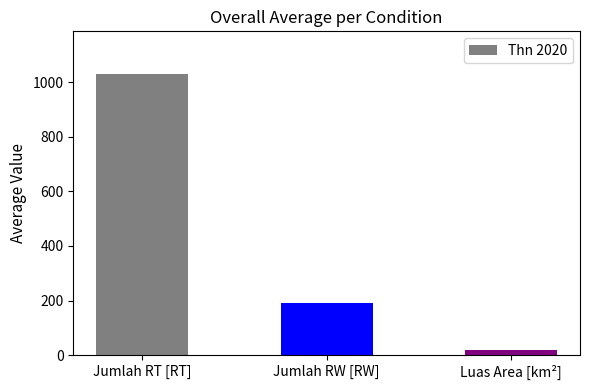

At which label does the data first exceed 192?

Jumlah RT [RT]